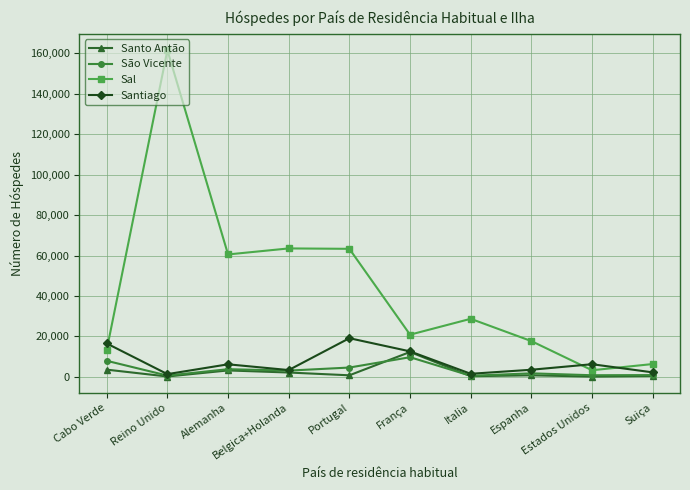

True or false: São Vicente has more than 0 interior local peaks.

True